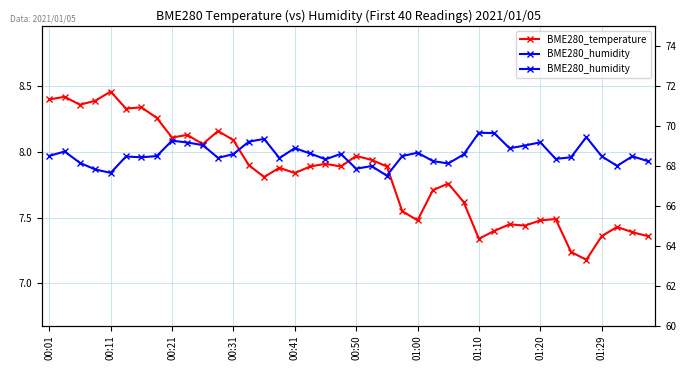

True or false: BME280_humidity and BME280_temperature cross at least once.

False